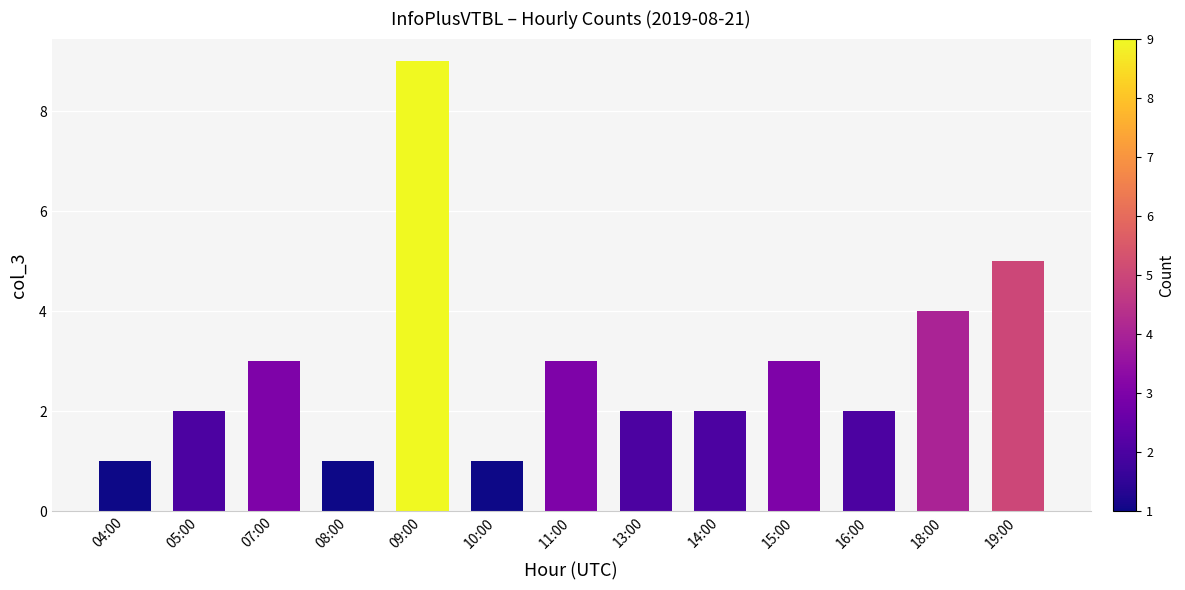

Is it true that the value at 07:00 is 3?

True